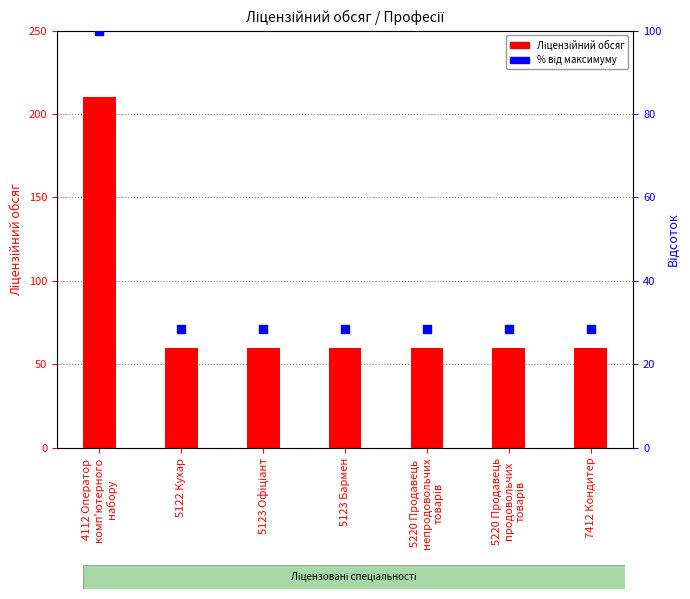

What are all the series names shown in the legend?

Ліцензійний обсяг, % від максимуму